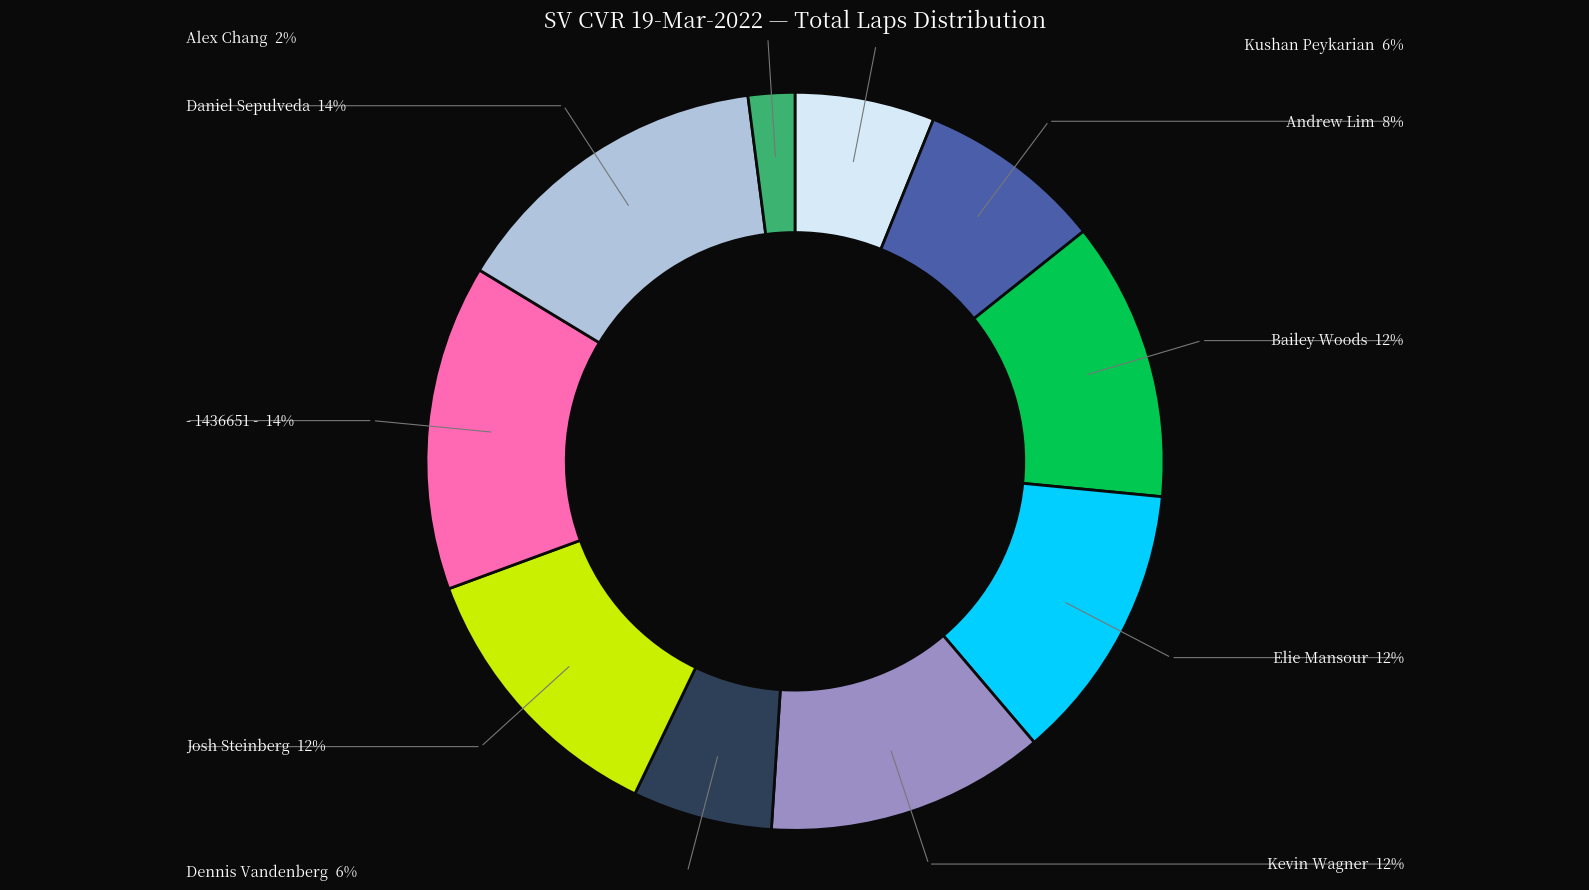

Does any single category account for the majority?

No